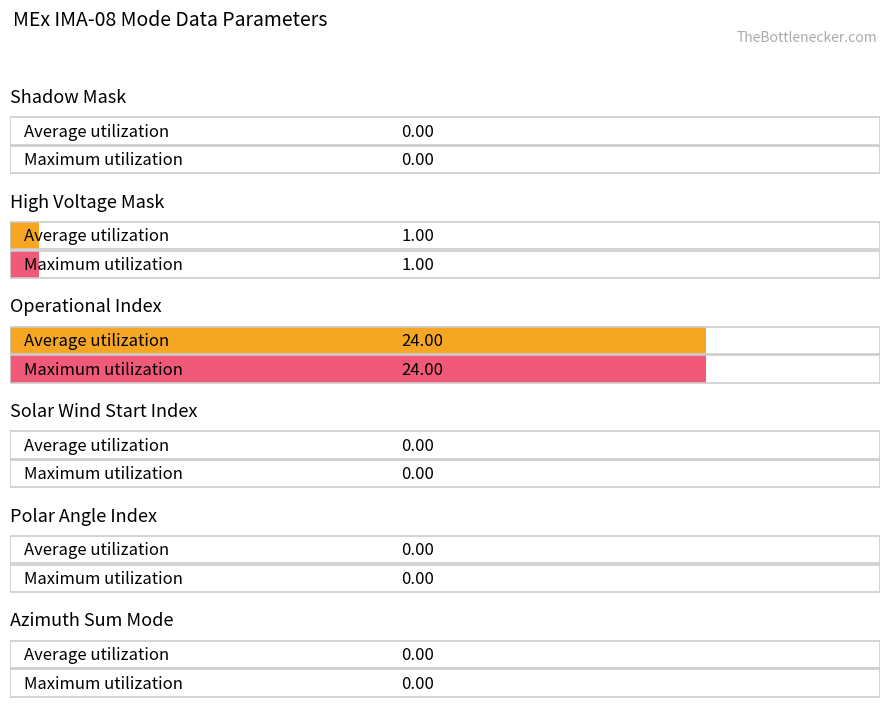

Reading left to right, list all the values displayed in this chart.

Average utilization: Shadow Mask=0	High Voltage Mask=1	Operational Index=24	Solar Wind Start Index=0	Polar Angle Index=0	Azimuth Sum Mode=0
Maximum utilization: Shadow Mask=0	High Voltage Mask=1	Operational Index=24	Solar Wind Start Index=0	Polar Angle Index=0	Azimuth Sum Mode=0